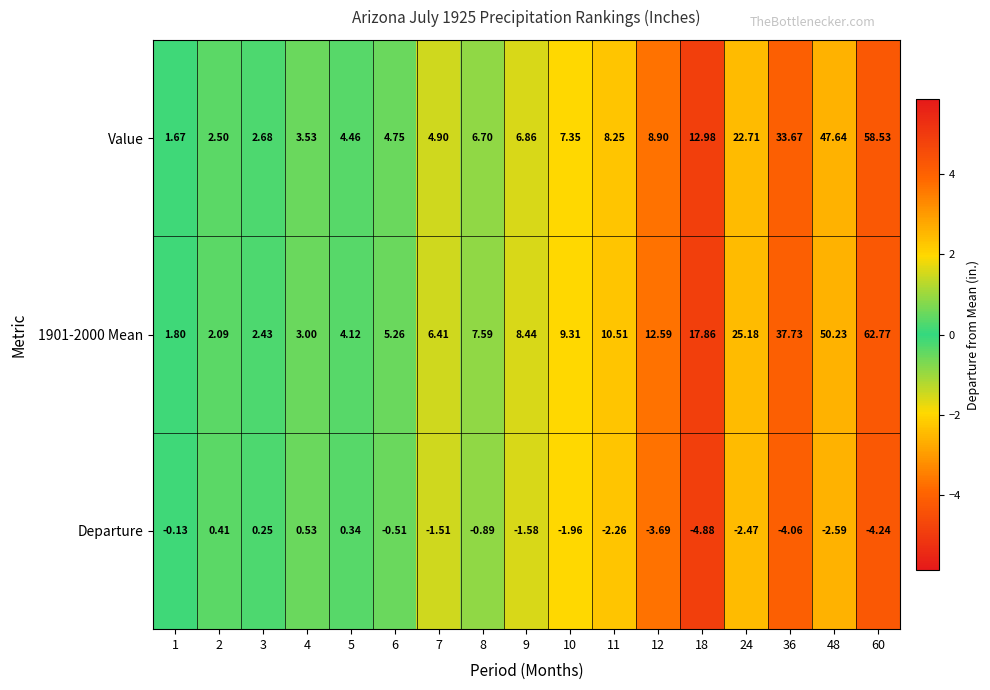

What is the total value across all series at 4?

7.1